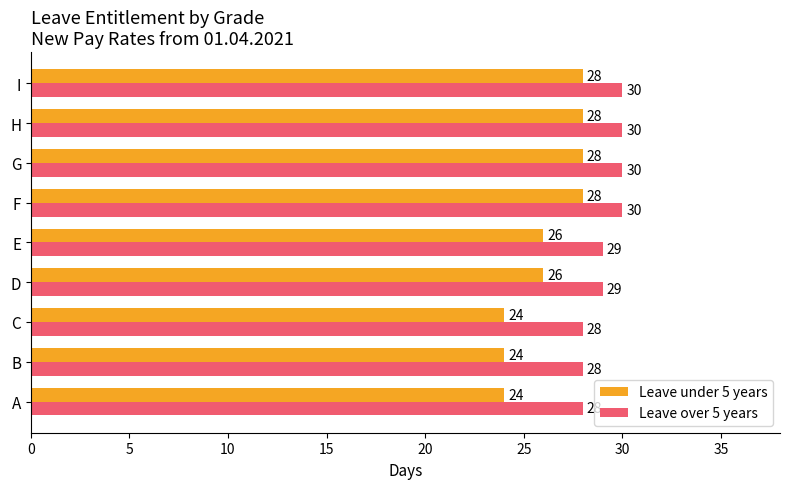

Which series has the widest spread of values?

Leave under 5 years